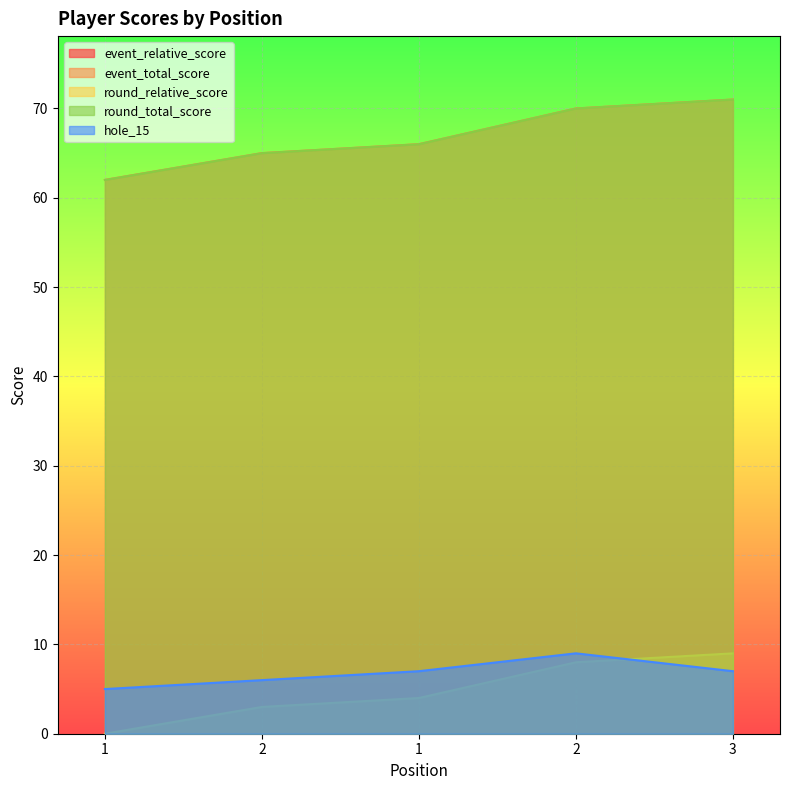

Which series has the widest spread of values?

event_relative_score